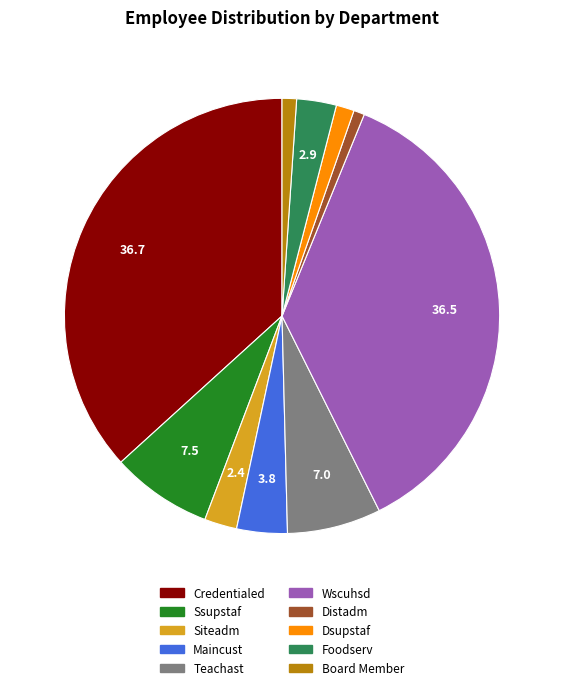

Is Dsupstaf the majority of the pie?

No